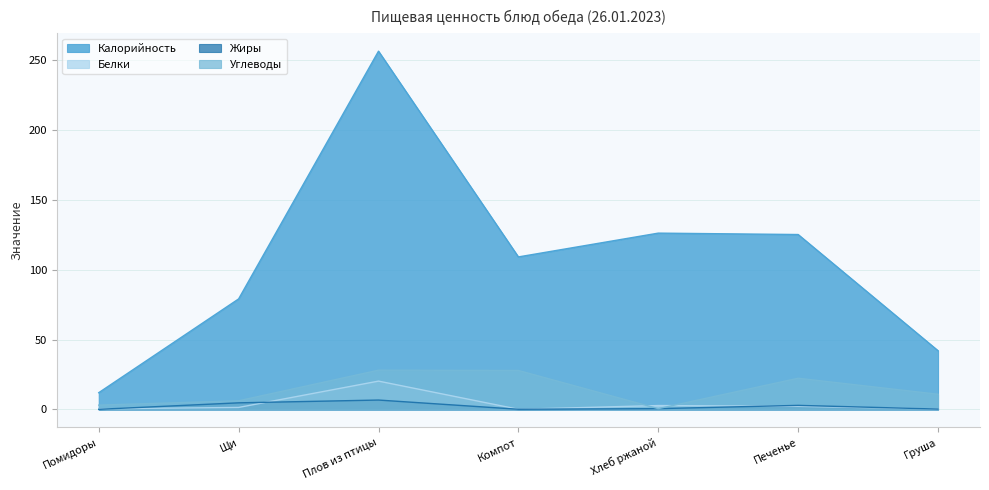

How many times do Белки and Жиры cross each other?

4